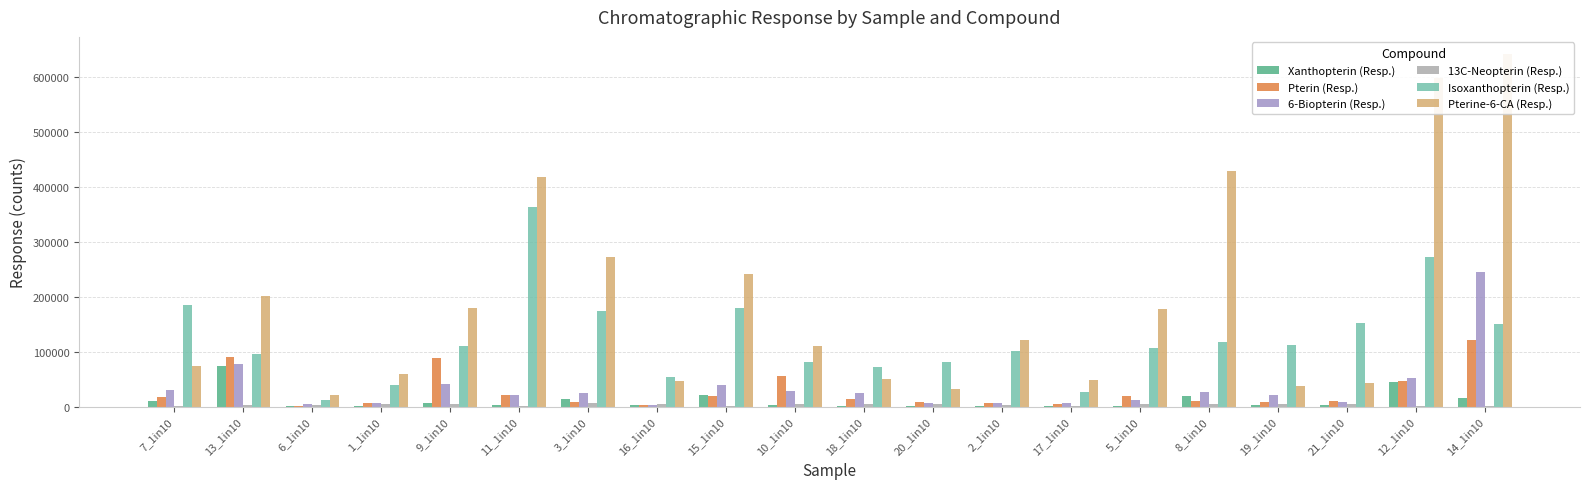

Between 5_1in10 and 2_1in10, which is larger?

2_1in10